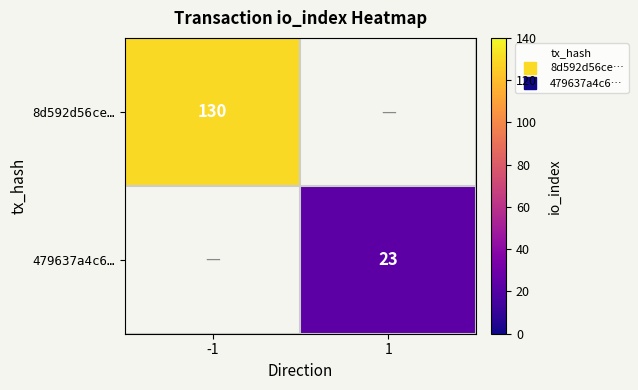

How many values in 8d592d56ce… are above zero?

1